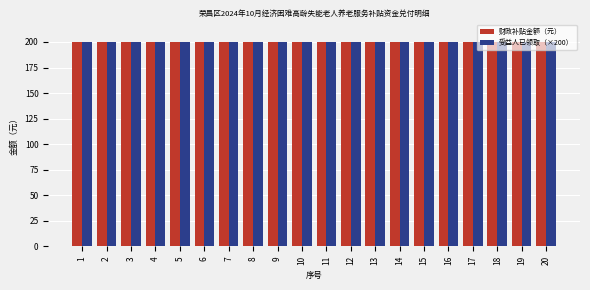

Which series has the widest spread of values?

财政补贴金额（元）